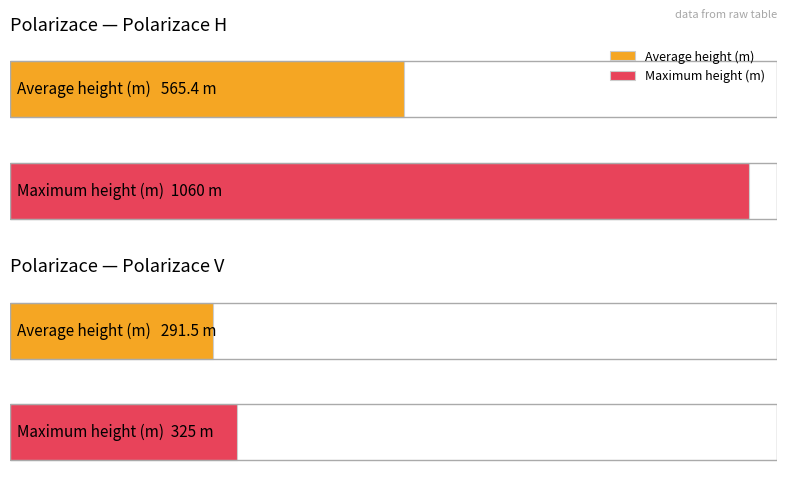

Is the value of Average utilization at H greater than the value of Maximum utilization at H?

No